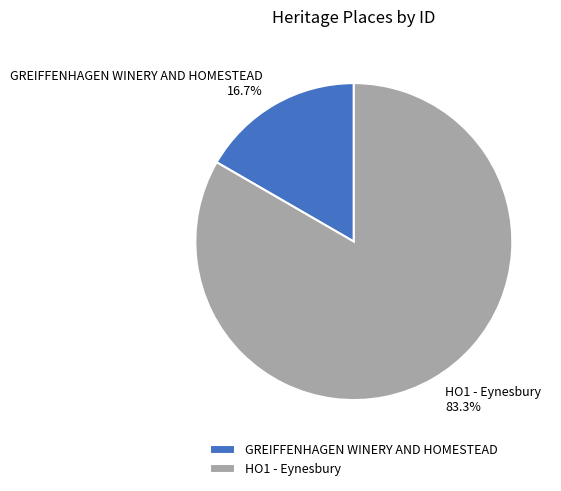

Is the sum of HO1 - Eynesbury and GREIFFENHAGEN WINERY AND HOMESTEAD greater than half?

Yes